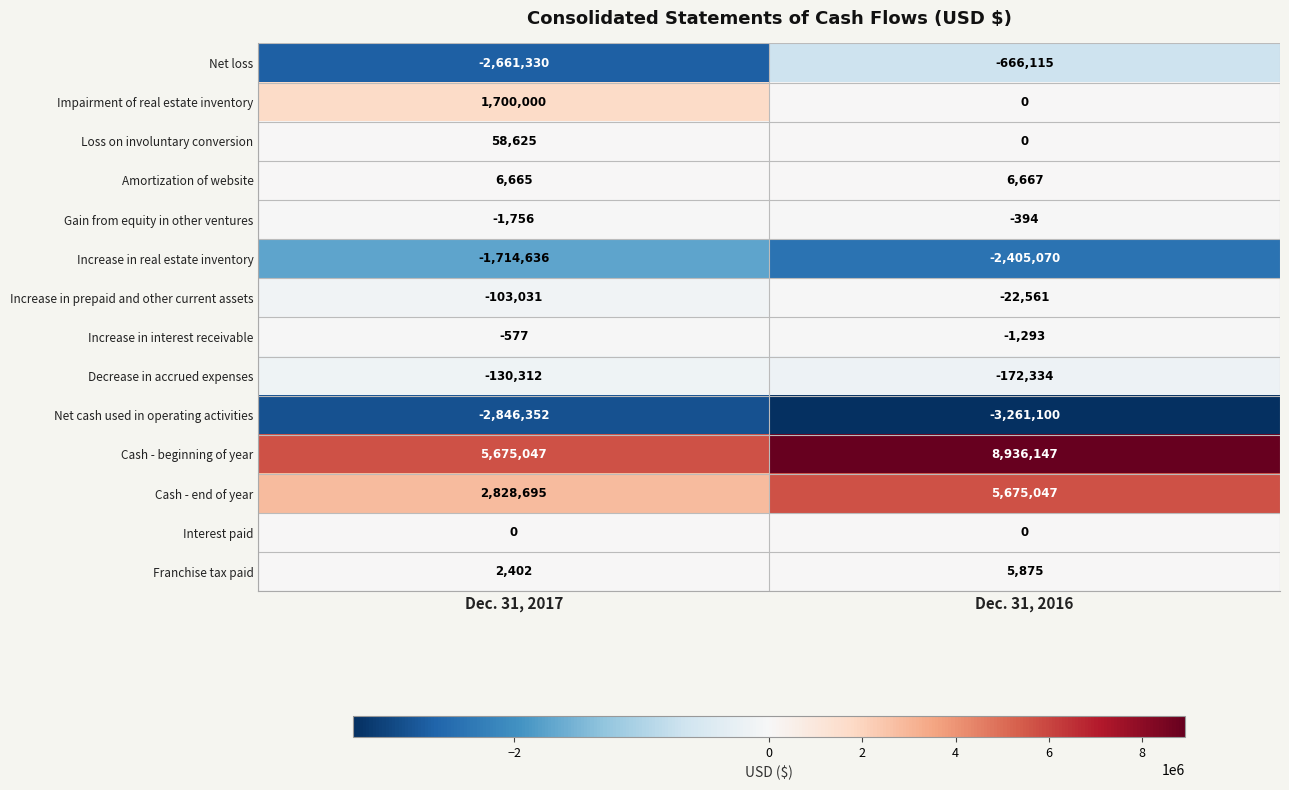

What is the average value of the Net loss series?

-1663722